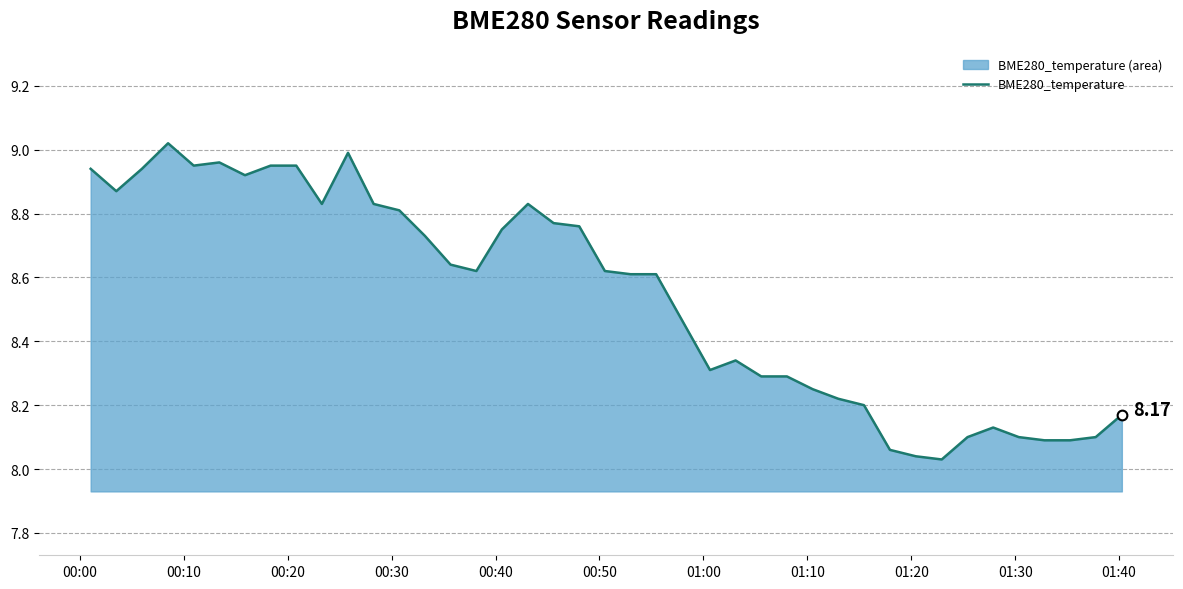

What is the difference between the maximum and minimum values?

1.0